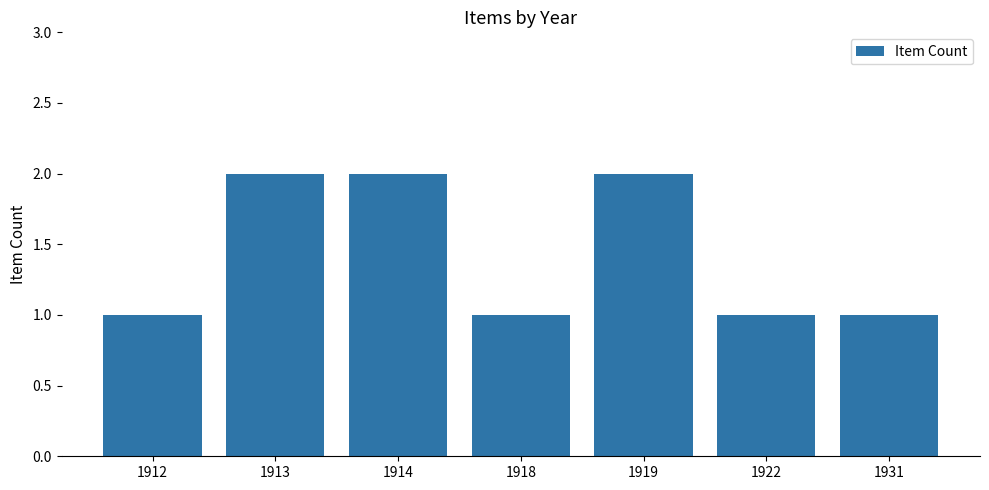

What is the value of the 7th bar from the left?

1